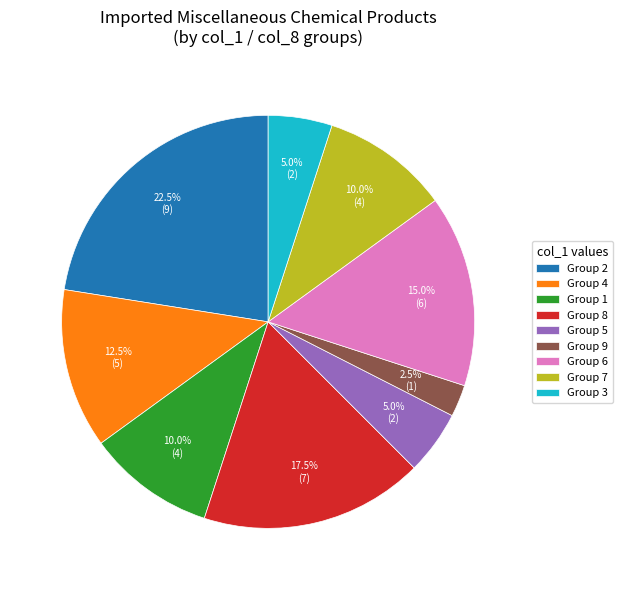

Does any single category account for the majority?

No